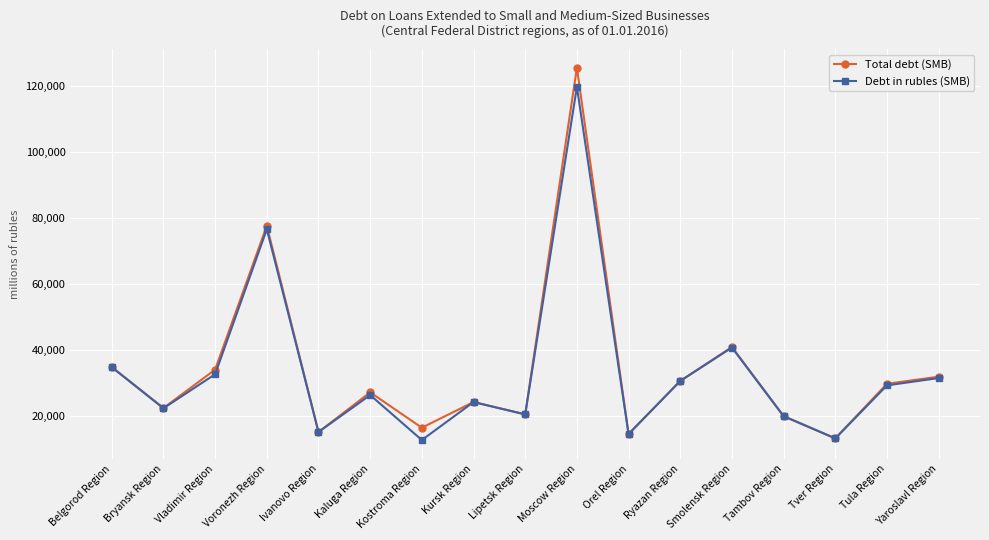

Which series changed the most between Lipetsk Region and Moscow Region?

Total debt (SMB)